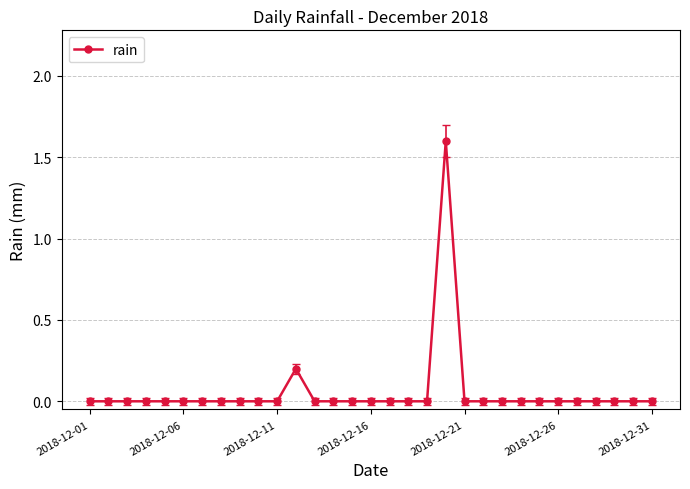

What is the sum of all values?

1.8